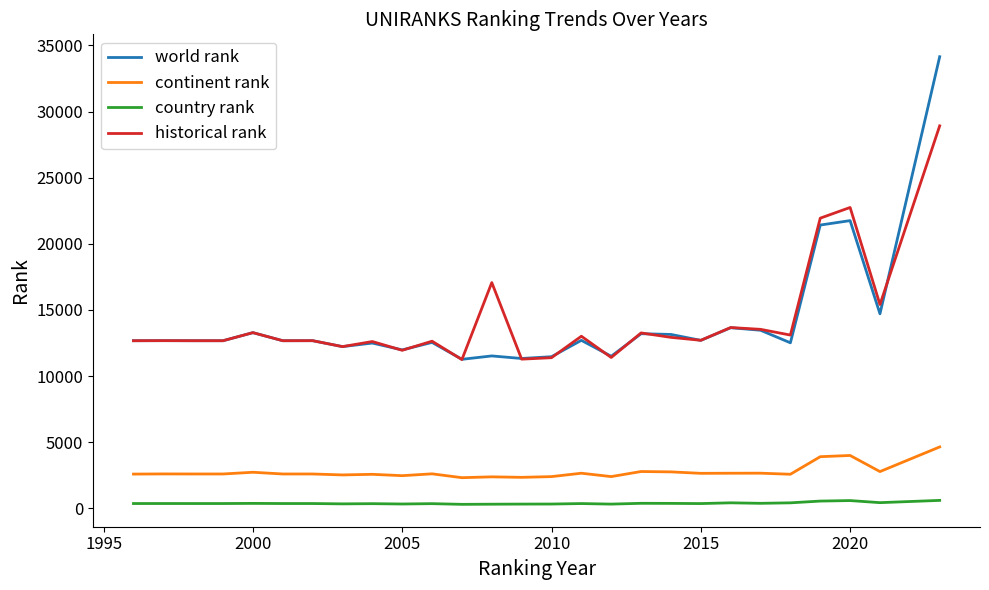

List the series in order of their peak value, lowest first.

country rank, continent rank, historical rank, world rank